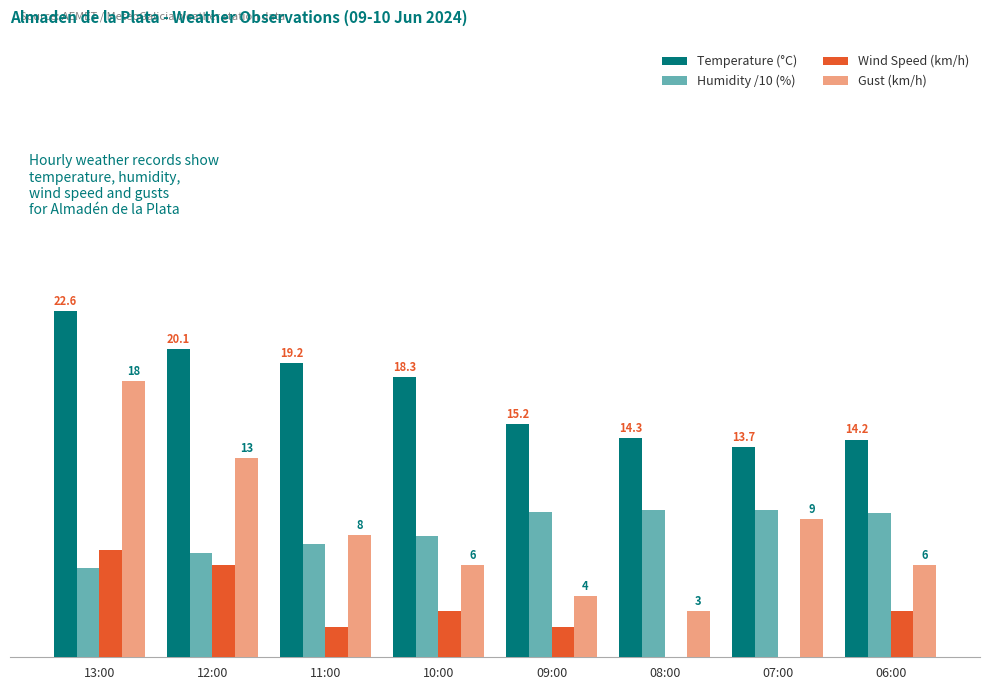

Between 09:00 and 06:00, which series saw the biggest shift?

Gust (km/h)